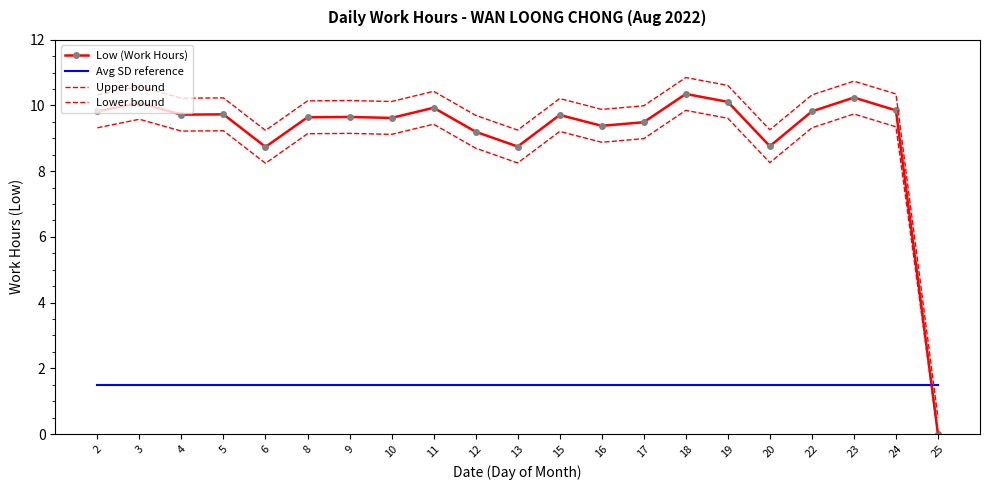

What is the difference between the maximum and second lowest values in the Low (Work Hours) series?

1.6